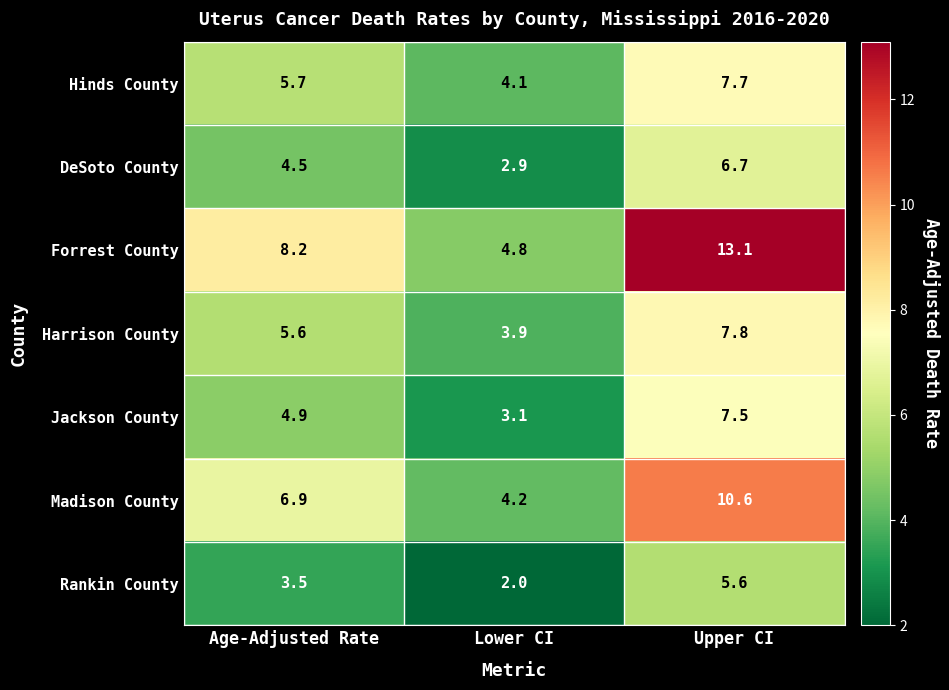

What is the average value of the Rankin County series?

3.7